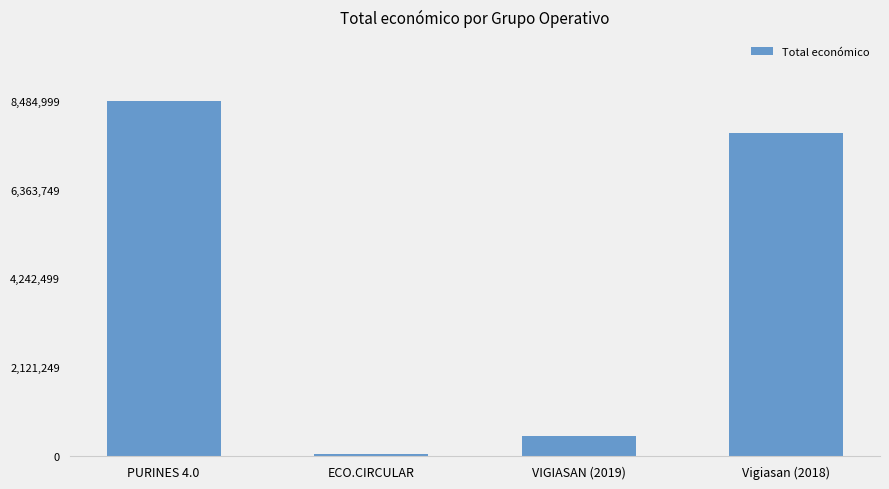

What is the label of the 4th bar from the right?

PURINES 4.0